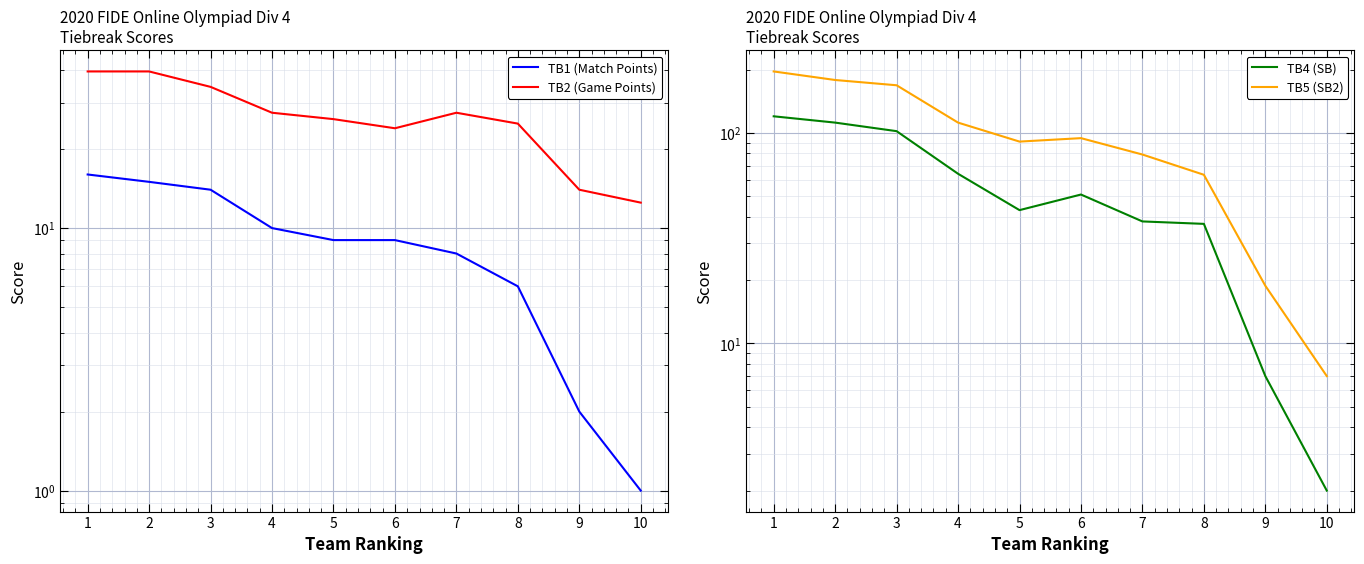

True or false: TB4 (SB) and TB1 (Match Points) cross at least once.

False